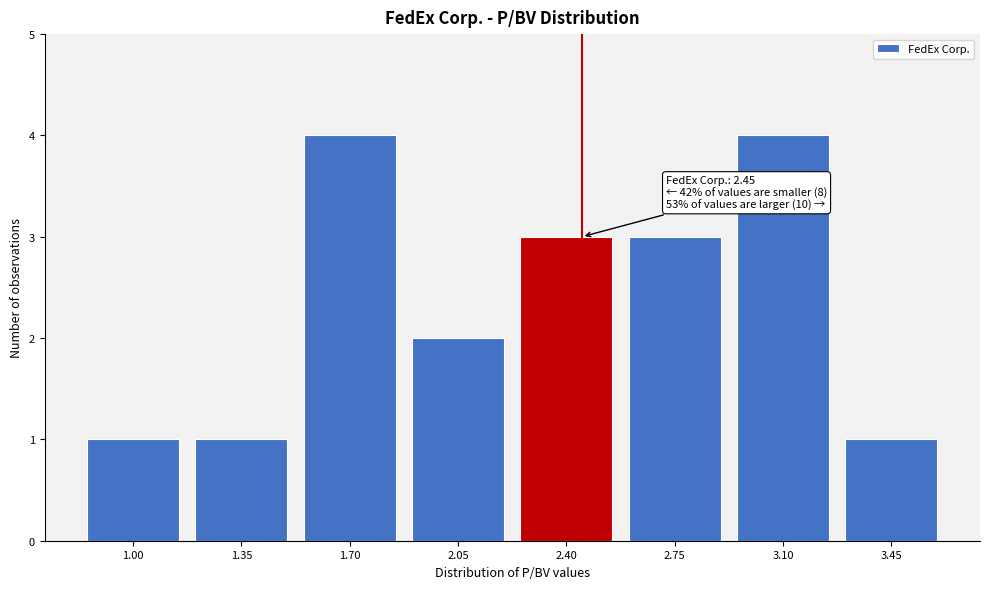

Reading right to left, what are all the values shown in this chart?

1	4	3	3	2	4	1	1